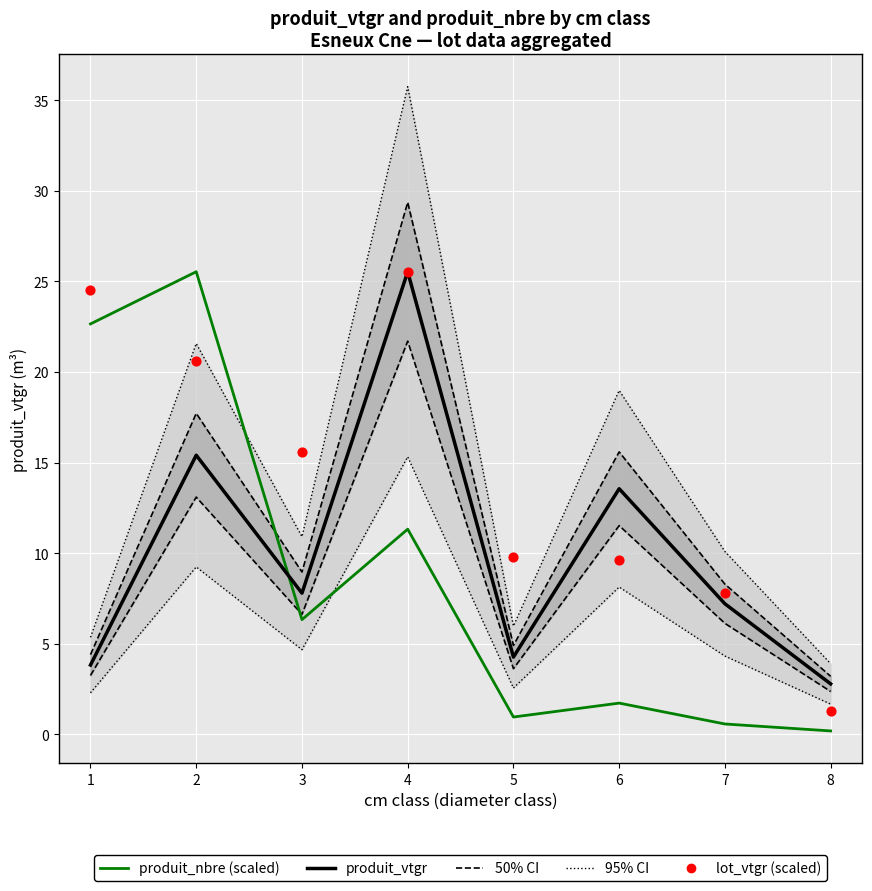

Is the value of 50% CI at 8 greater than the value of lot_vtgr (scaled) at 6?

No